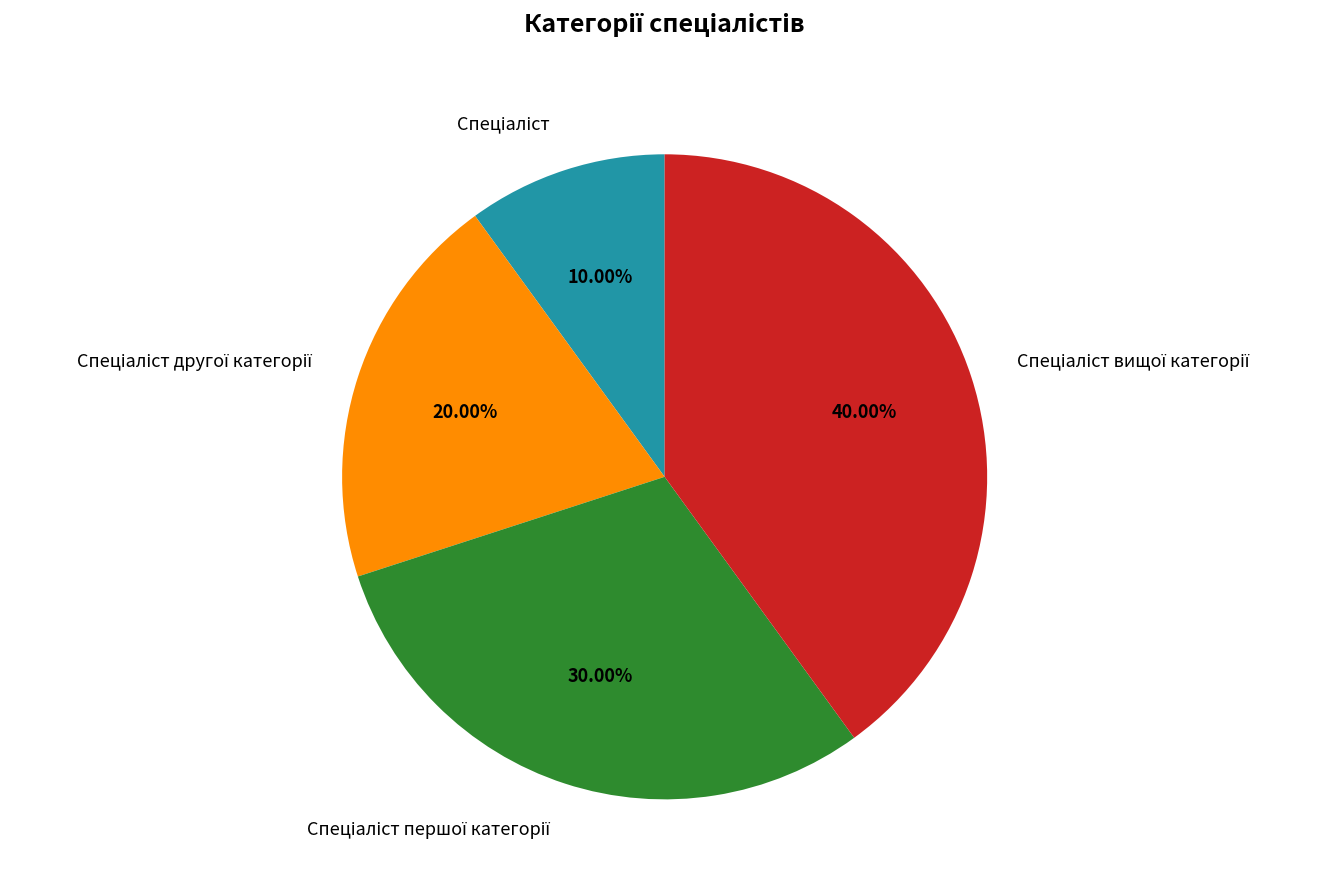

Is there a majority slice in this chart?

No